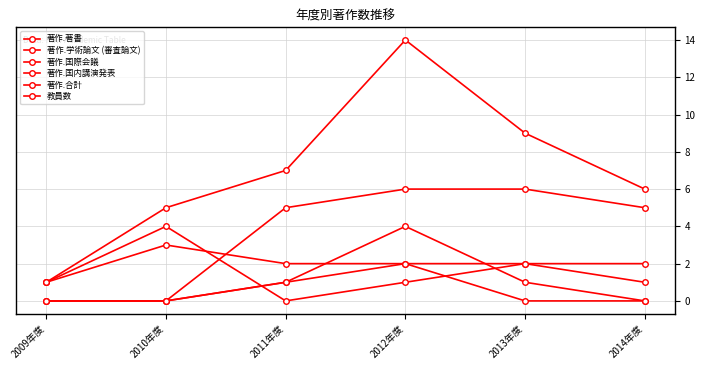

Is this an area chart (filled region under the line)?

No